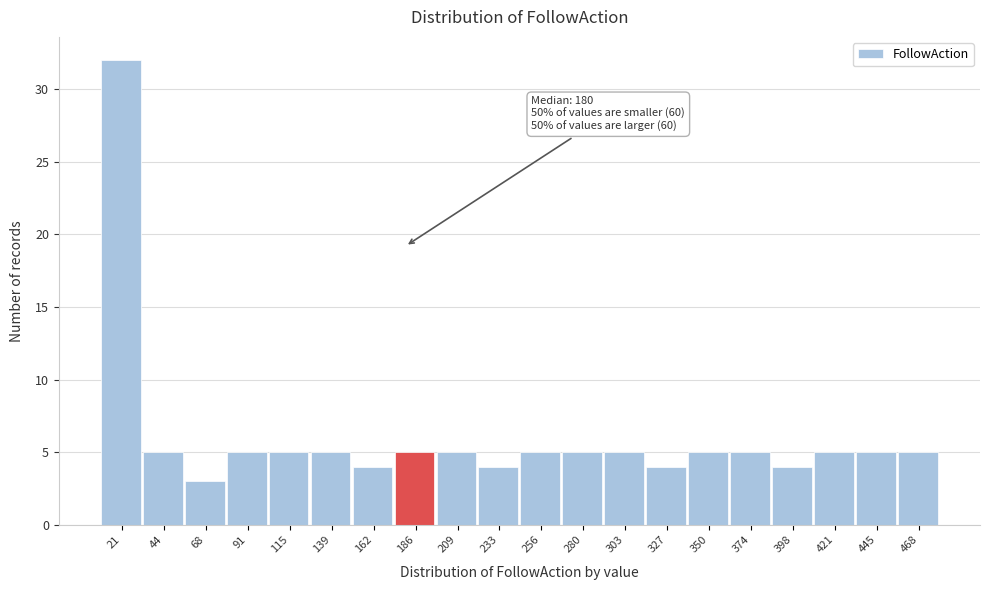

Over which range of the x-axis is the bar tallest?

10 to 35